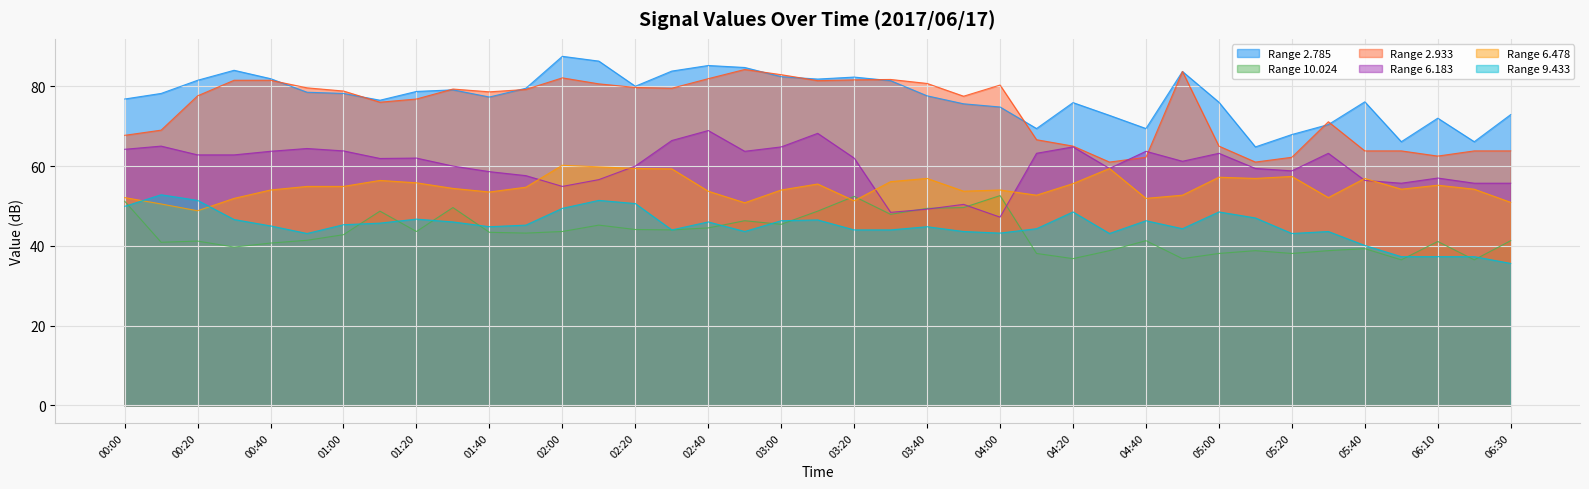

Is it true that 6.183 equals 101.2 at 06:10?

False